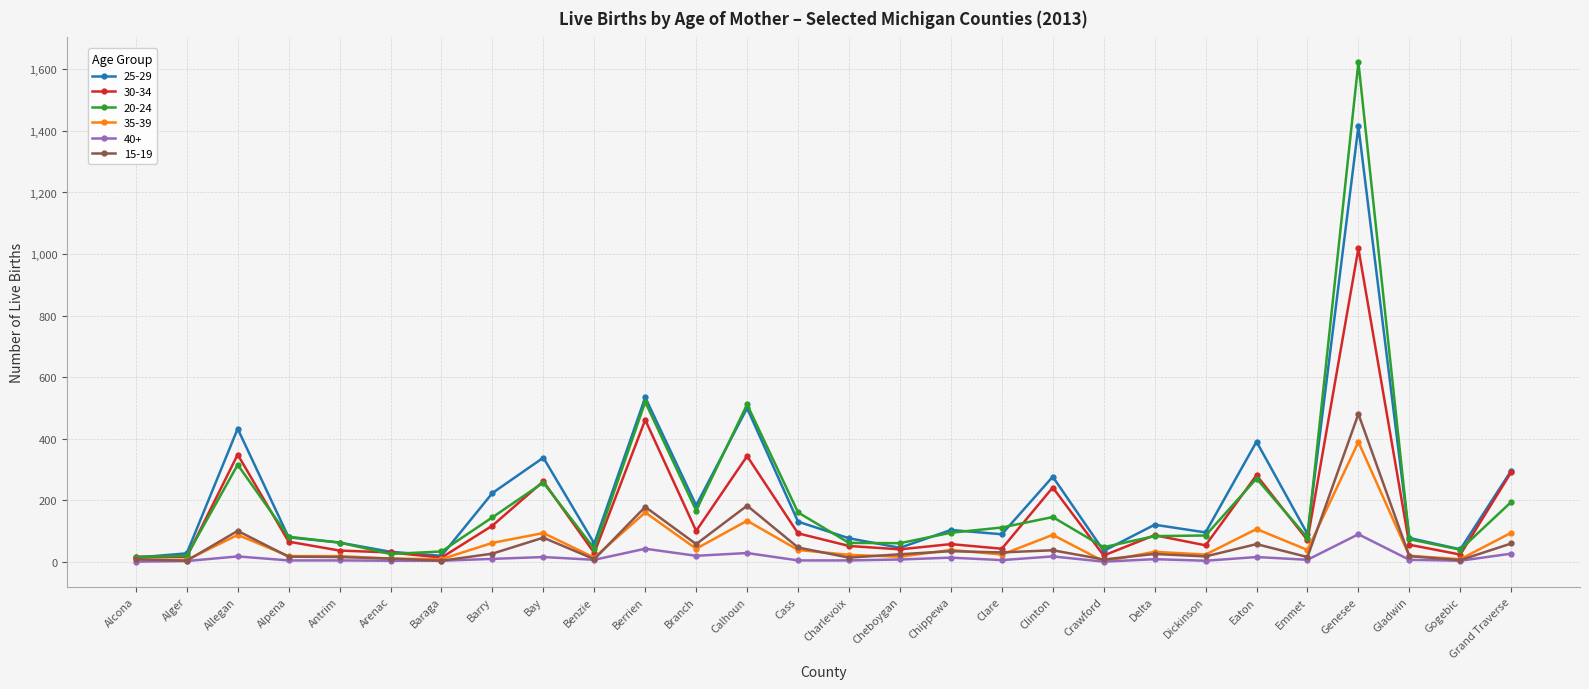

Rank the series by their maximum value, from highest to lowest.

20-24, 25-29, 30-34, 15-19, 35-39, 40+